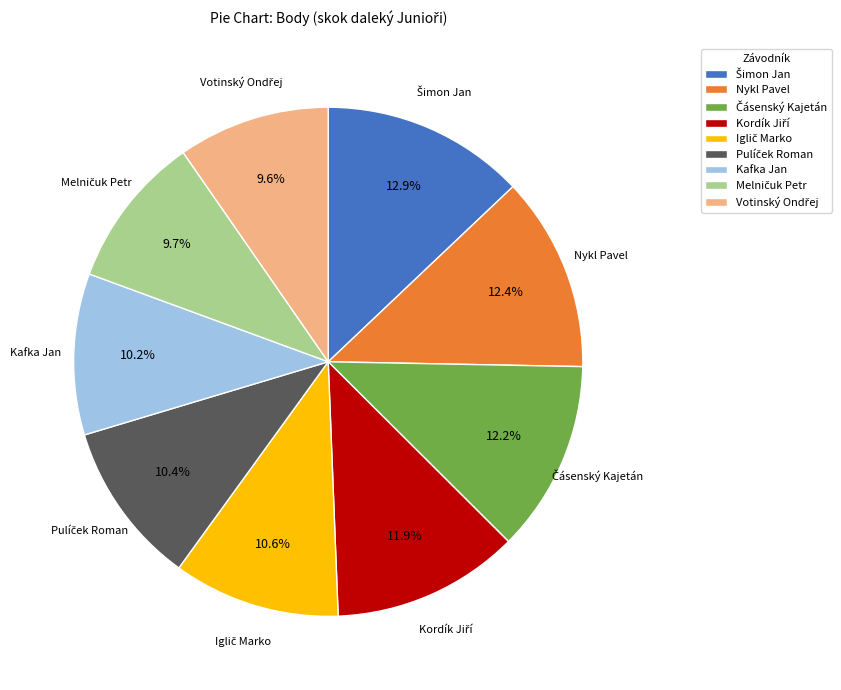

How many slices are in this pie chart?

9